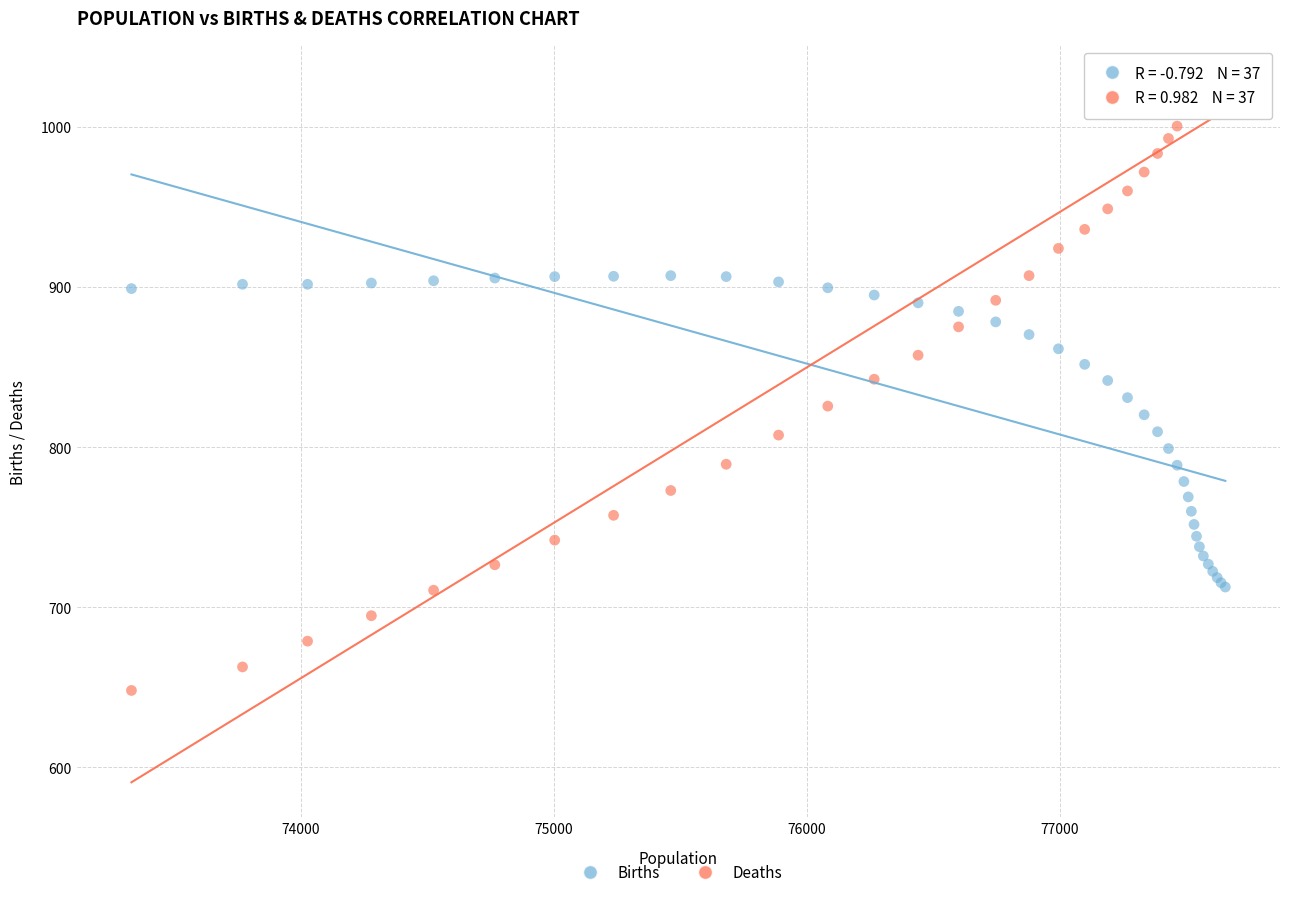

What is the X range (max minus min) for the scatter plot?

4323.4